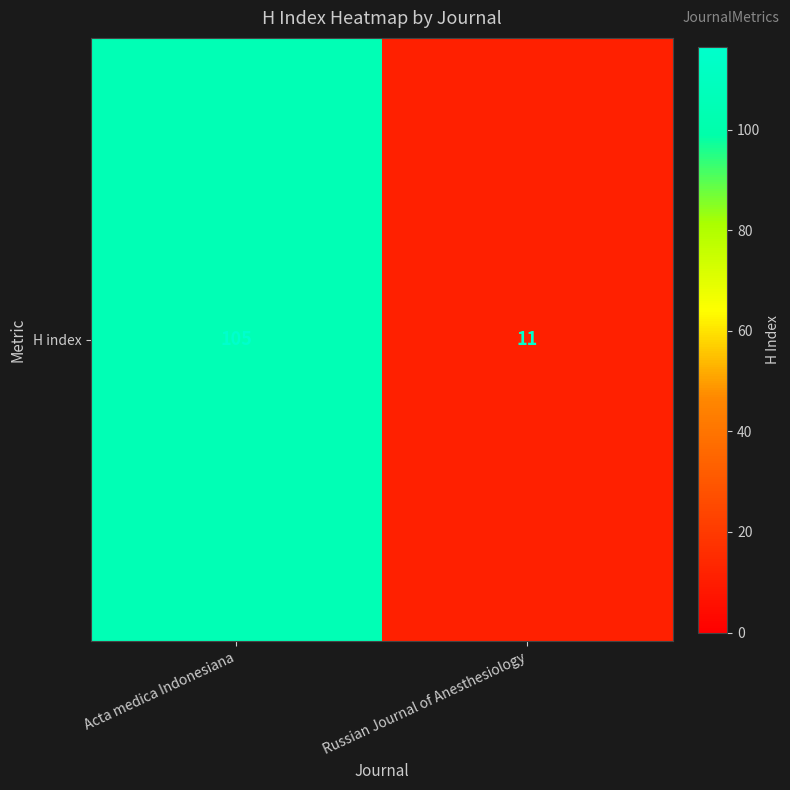

How many categories are shown in the chart?

2